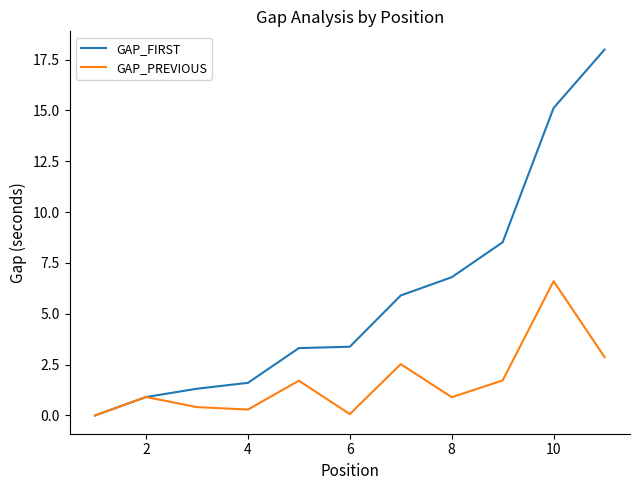

What is the maximum value for GAP_FIRST?

18.0